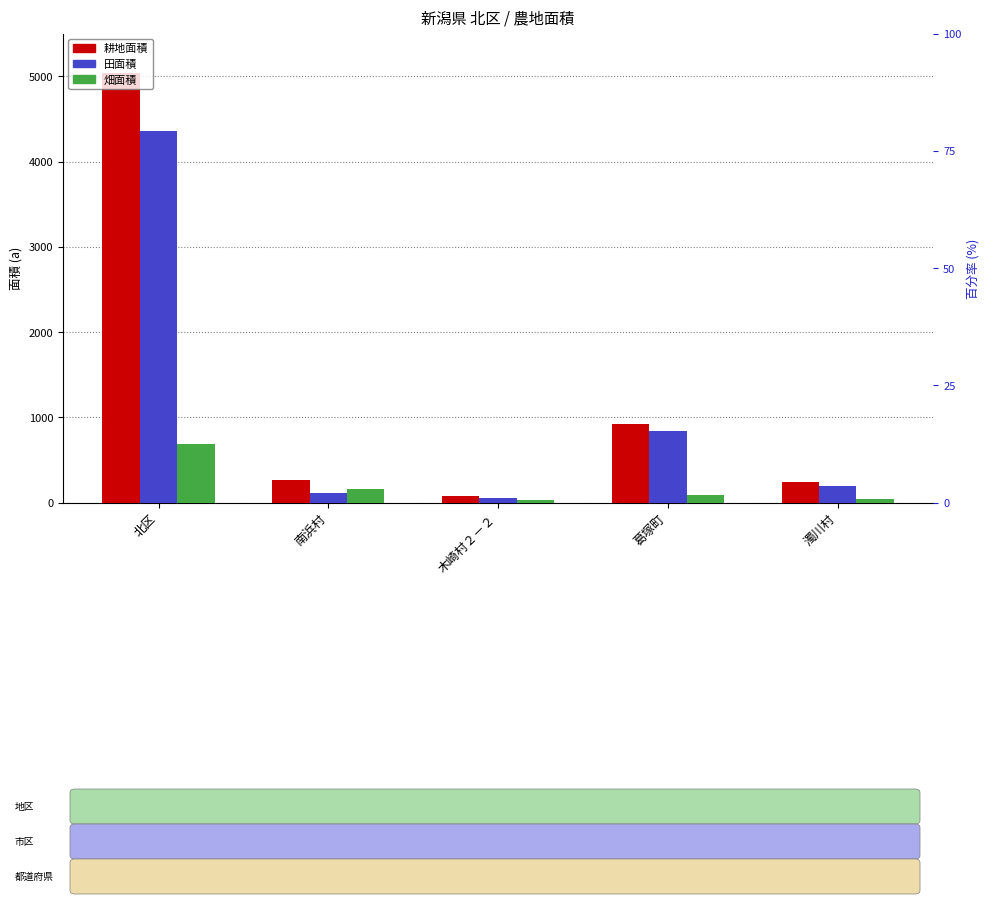

At which label does 田面積 first exceed 192?

北区